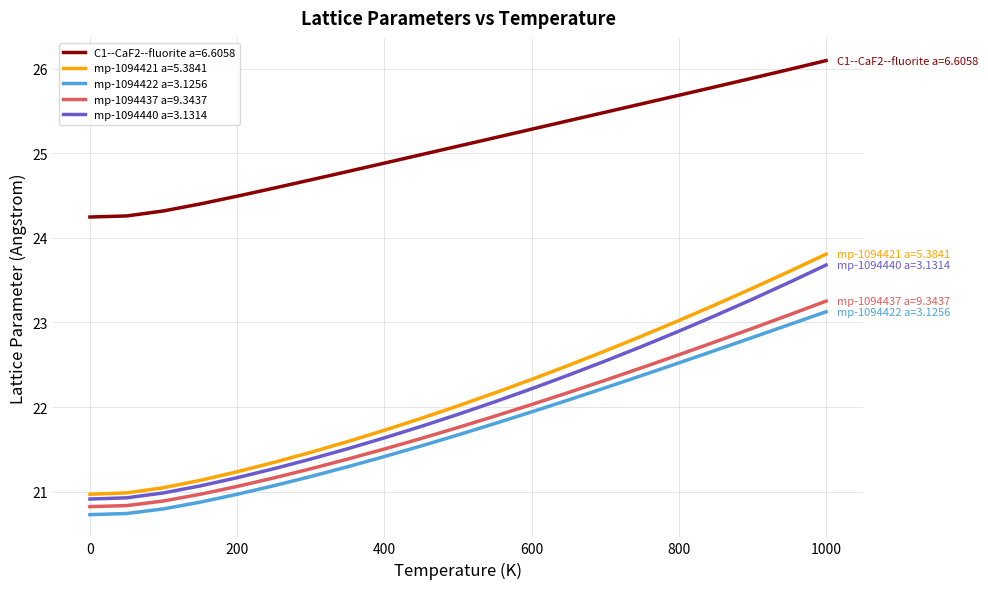

Which series has the largest range (max minus min)?

mp-1094421 a=5.3841